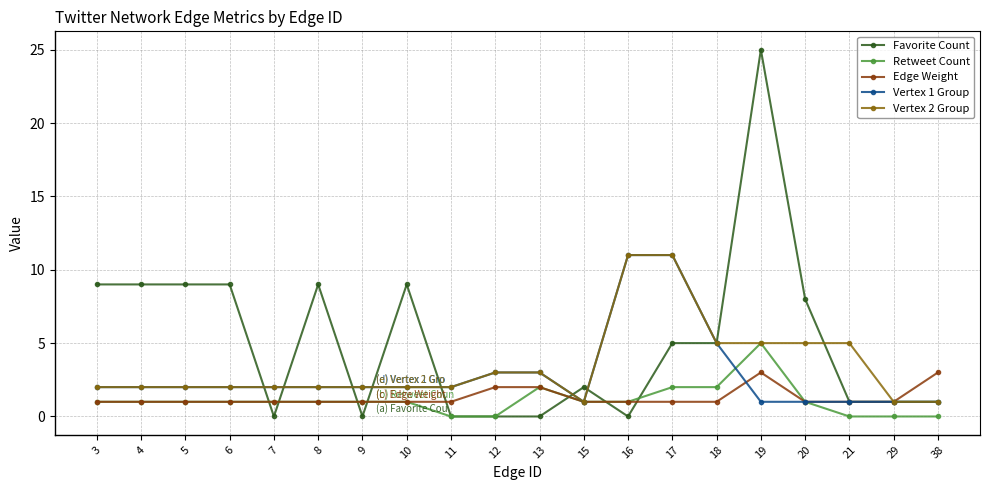

How many lines are shown in the chart?

5